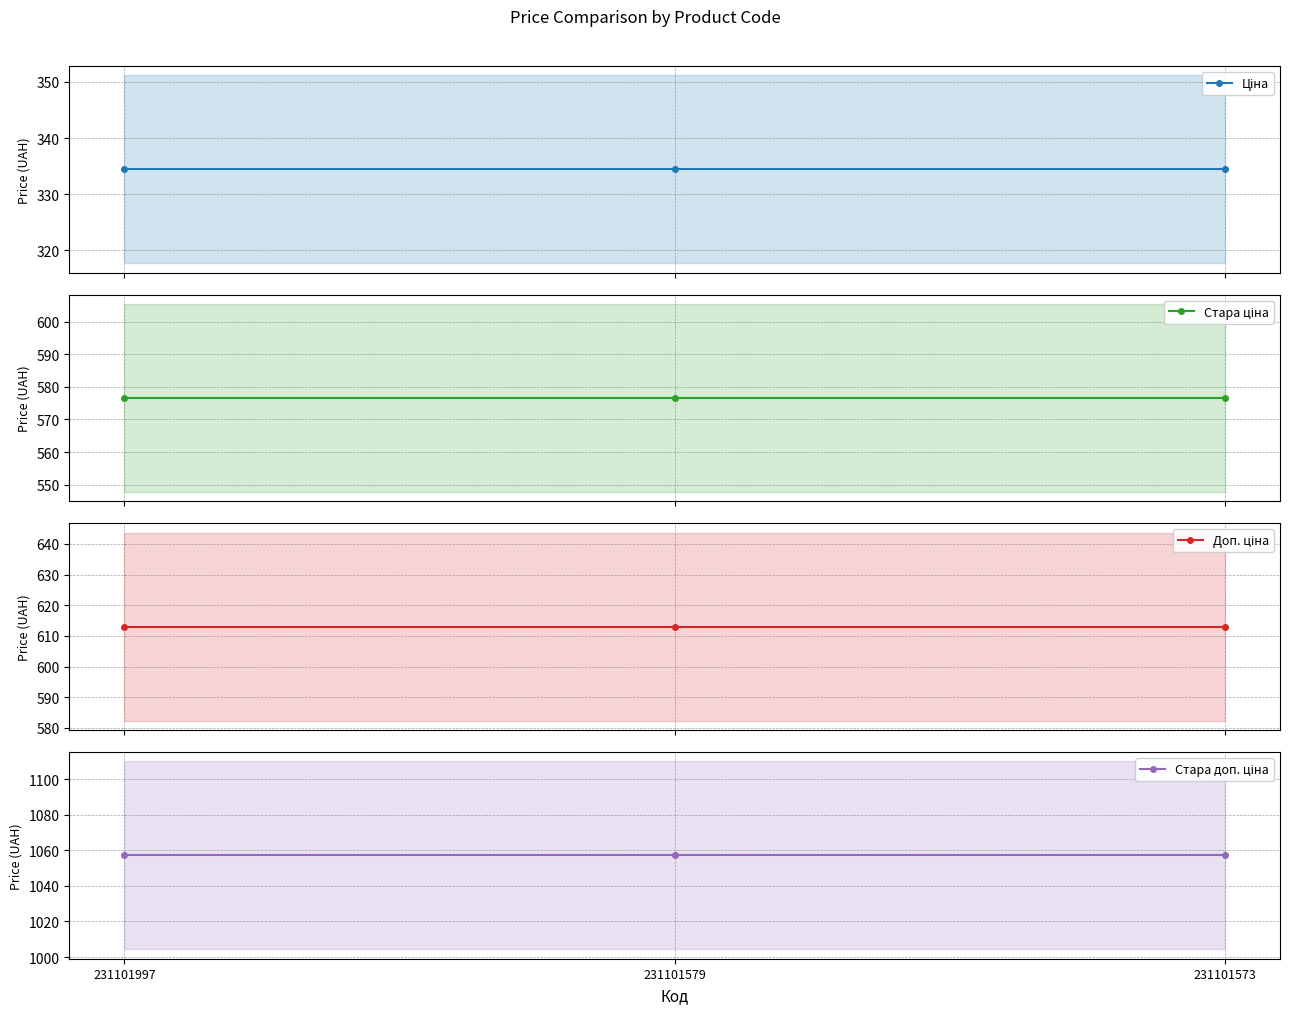

Rank the series at 231101573 from lowest to highest value.

Ціна, Стара ціна, Доп. ціна, Стара доп. ціна